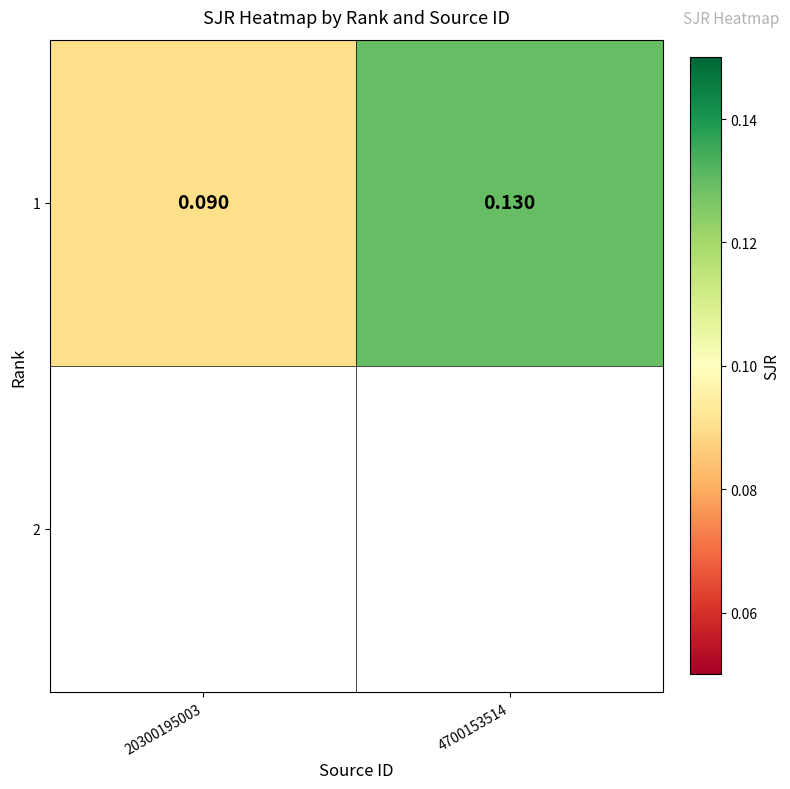

At which category does the chart reach its peak across all series?

4700153514